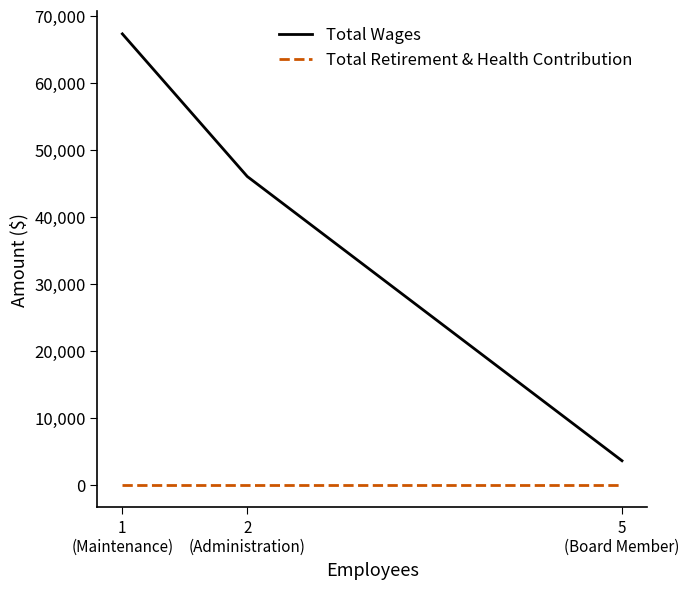

What is the sum of the Total Wages values at 1
(Maintenance) and 2
(Administration)?

113305